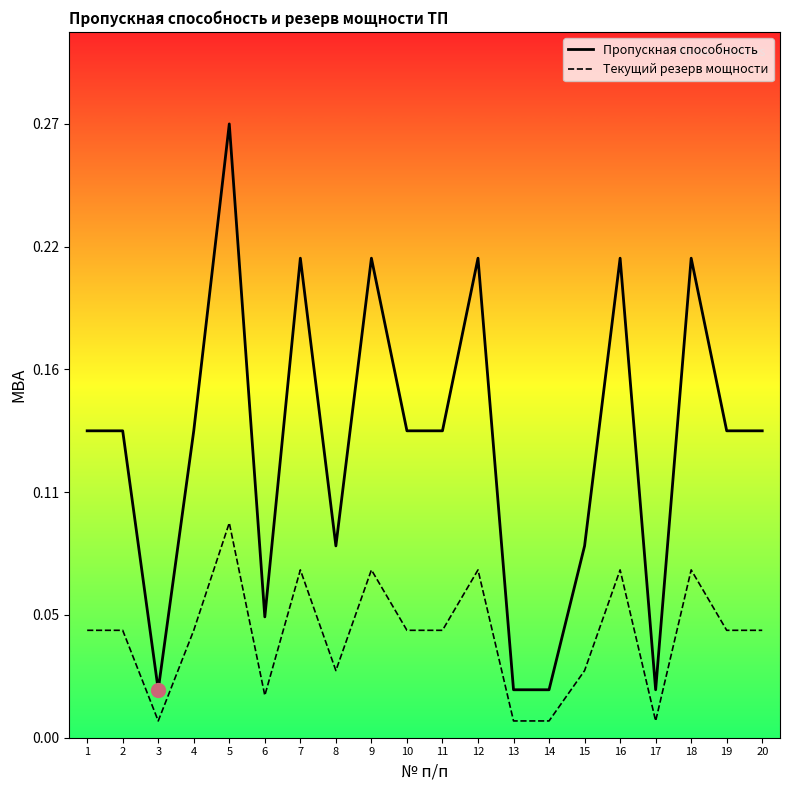

What is the difference between the maximum and second lowest values in the Пропускная способность series?

0.2